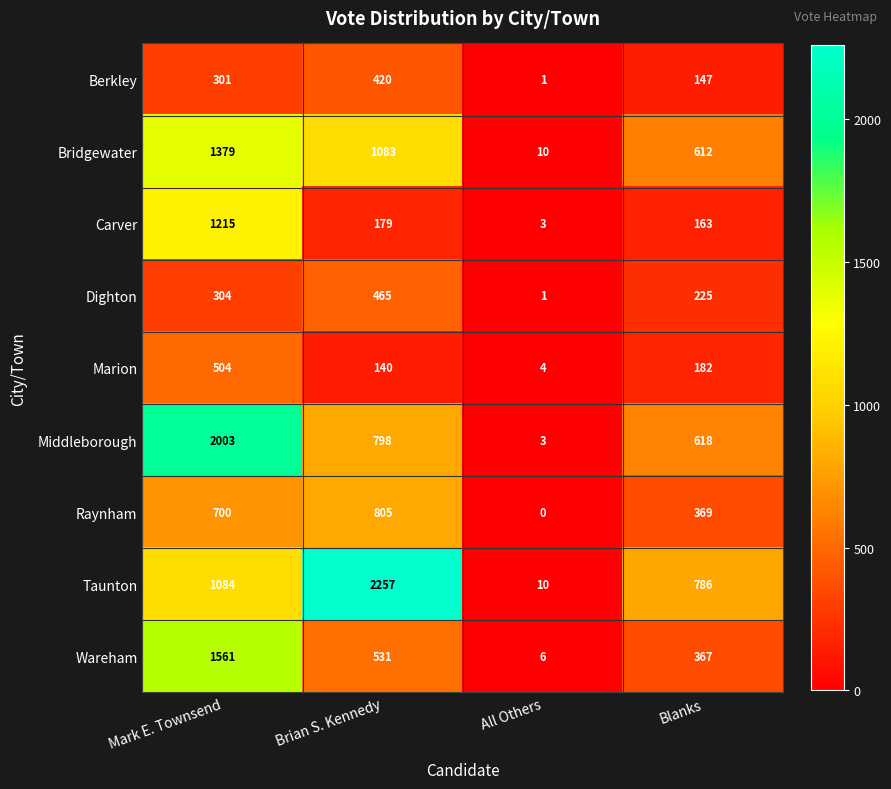

Read the Raynham value at Mark E. Townsend.

700